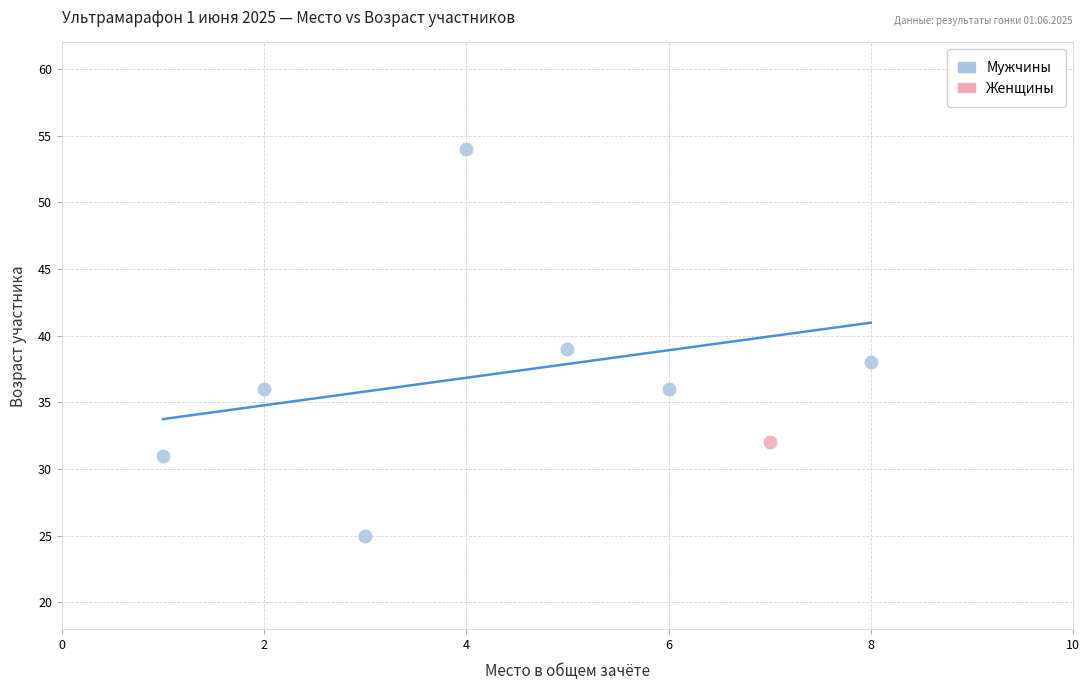

What are all the series names shown in the legend?

Мужчины, Женщины